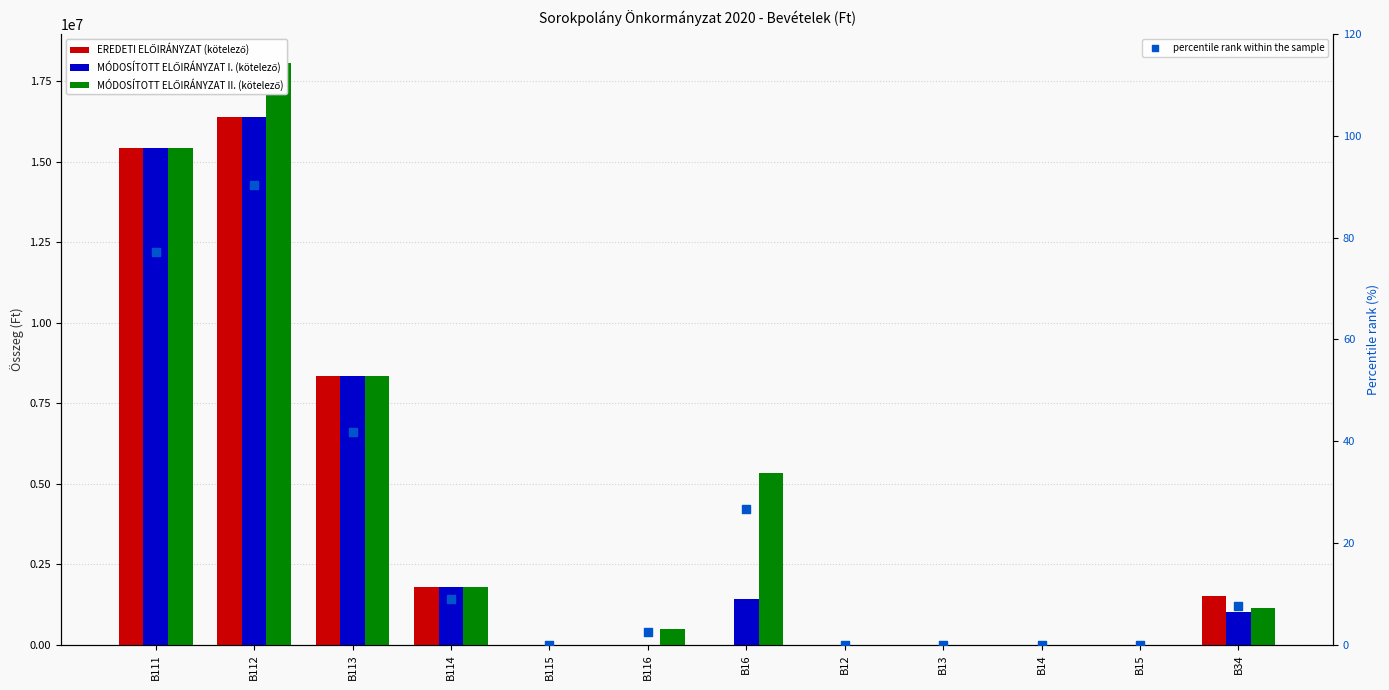

Which series reaches the maximum Y coordinate?

MÓDOSÍTOTT ELŐIRÁNYZAT II. (kötelező)